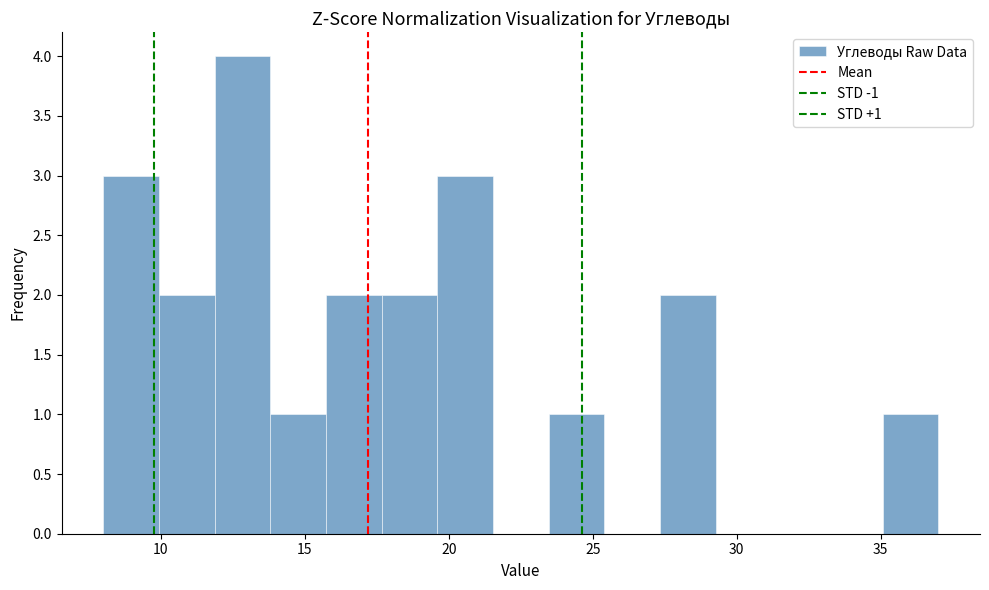

Read against the x-axis, roughly where is the centre of the tallest bar?

13.0